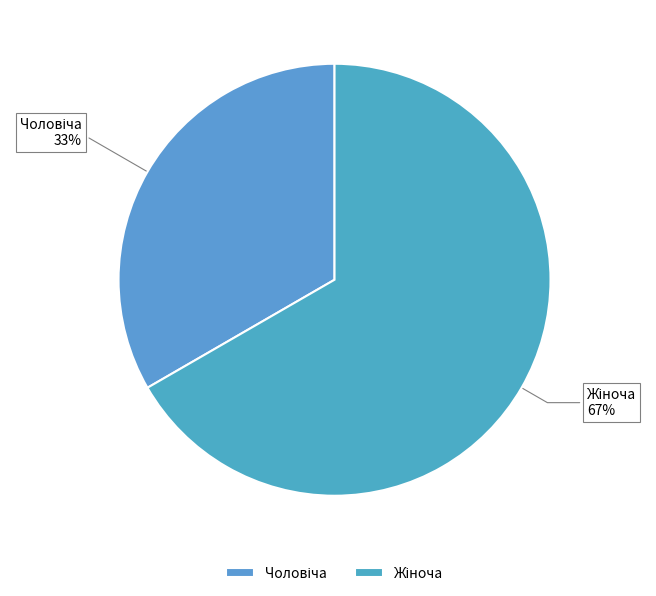

Does any single category account for the majority?

Yes